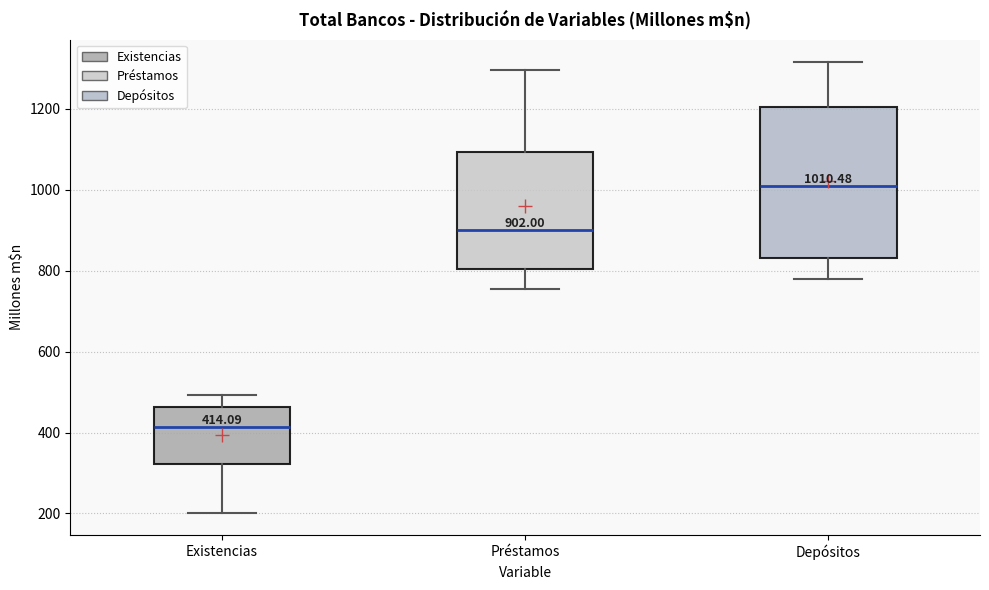

Comparing the boxes themselves (not the whiskers), which one is the tallest?

Depósitos